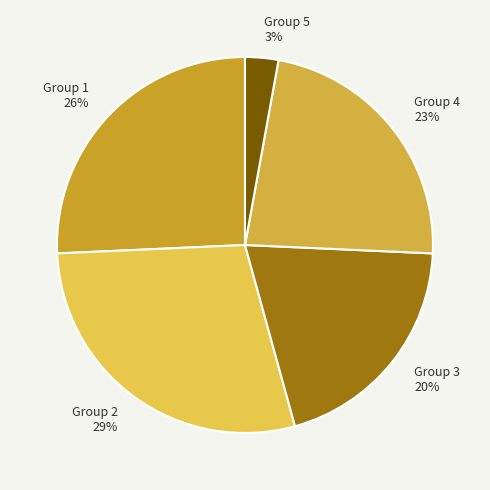

To the nearest percent, what is the difference between the largest and smallest slice percentages?

26%